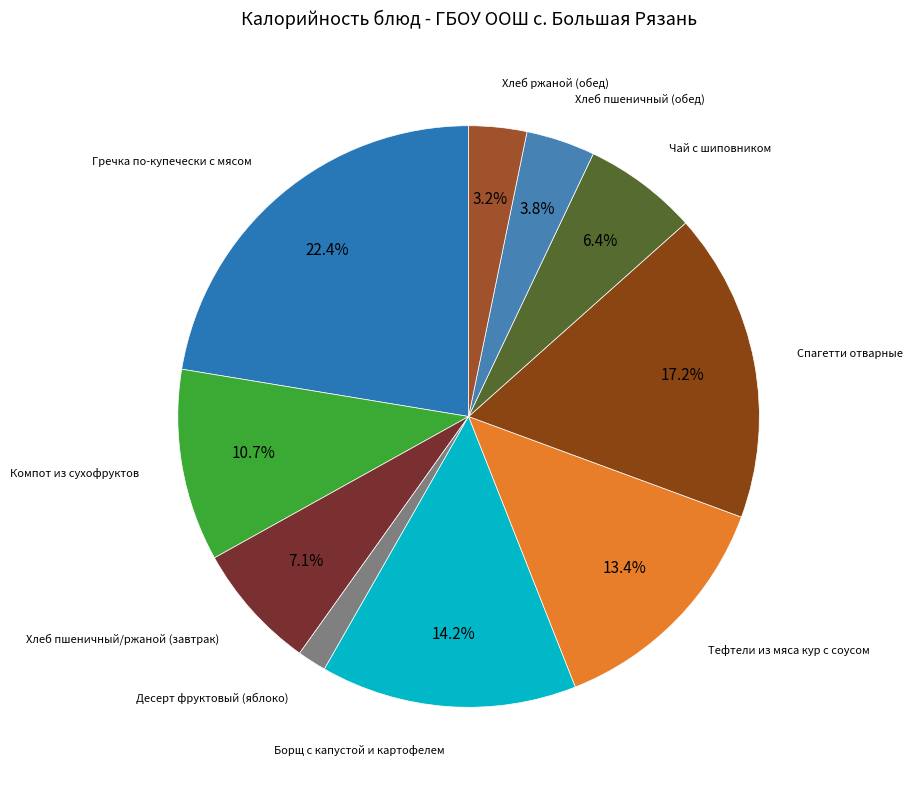

Count the number of slices in the pie.

10